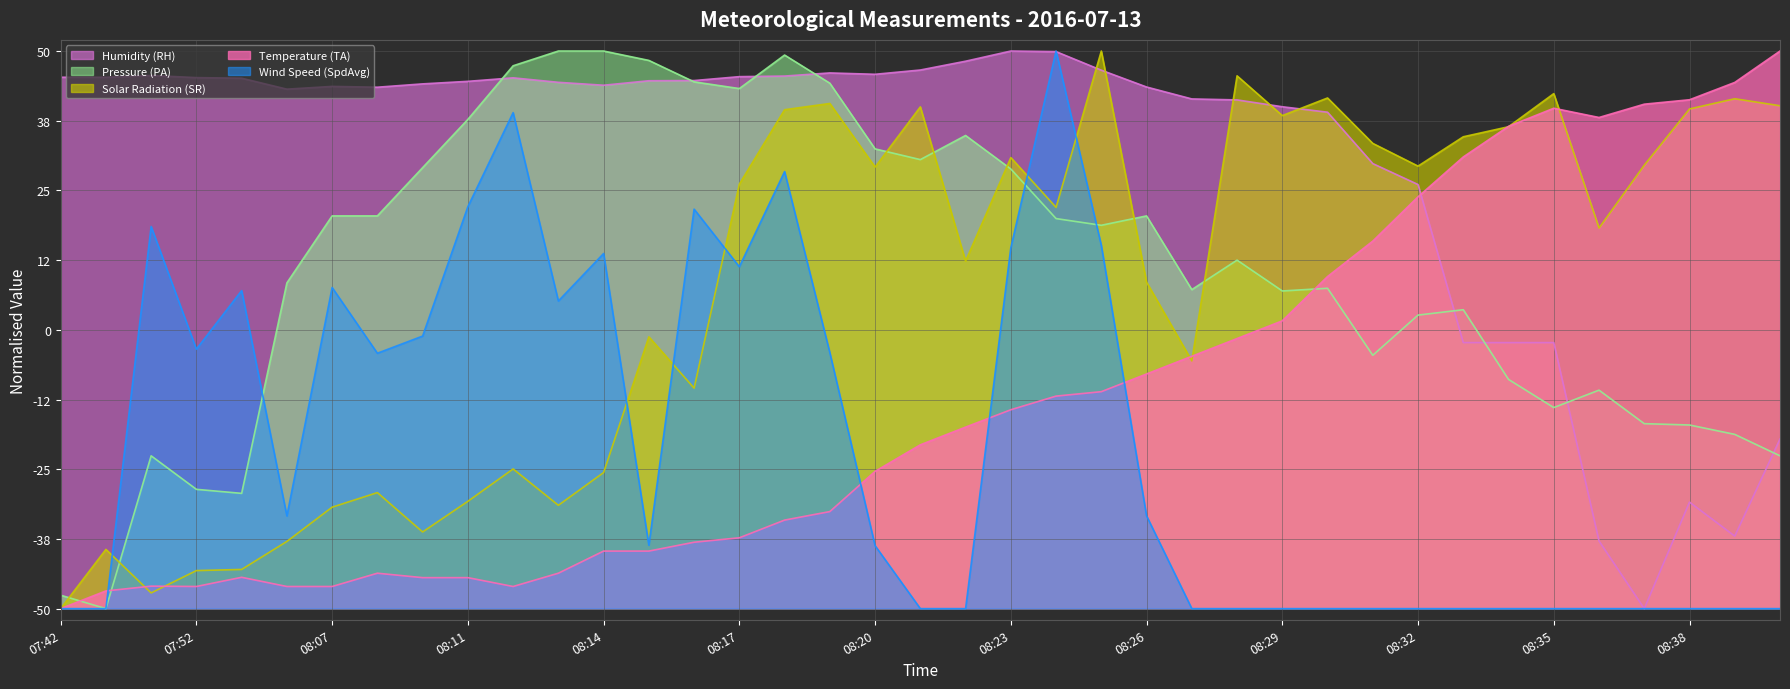

What is the greatest value displayed?

50.0